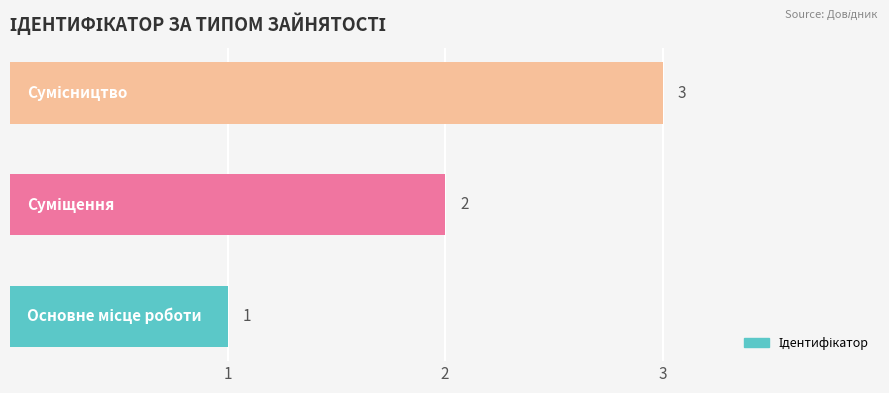

Count the values in the range 1 to 3.

3